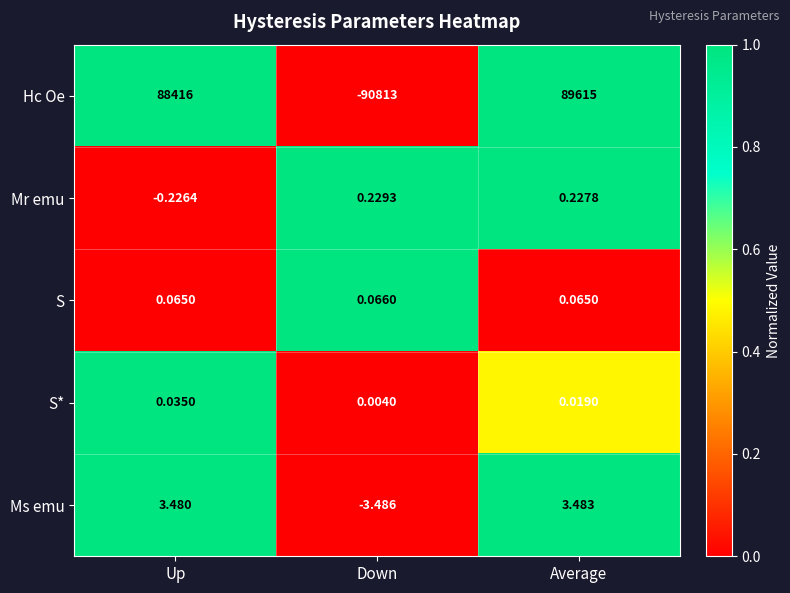

Count the number of data series in this chart.

5